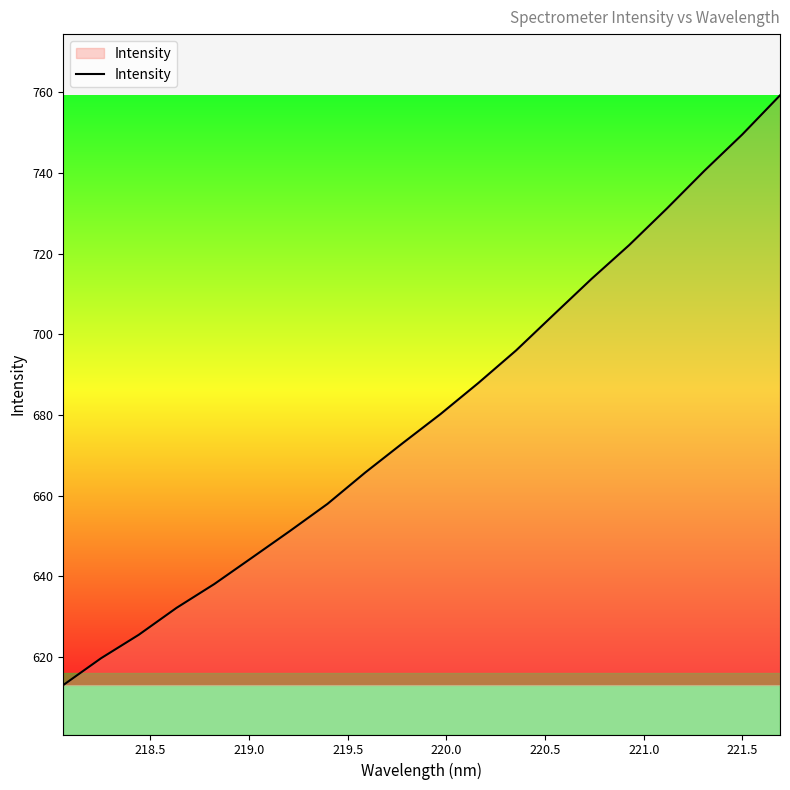

What is the minimum value shown in the chart?

613.1